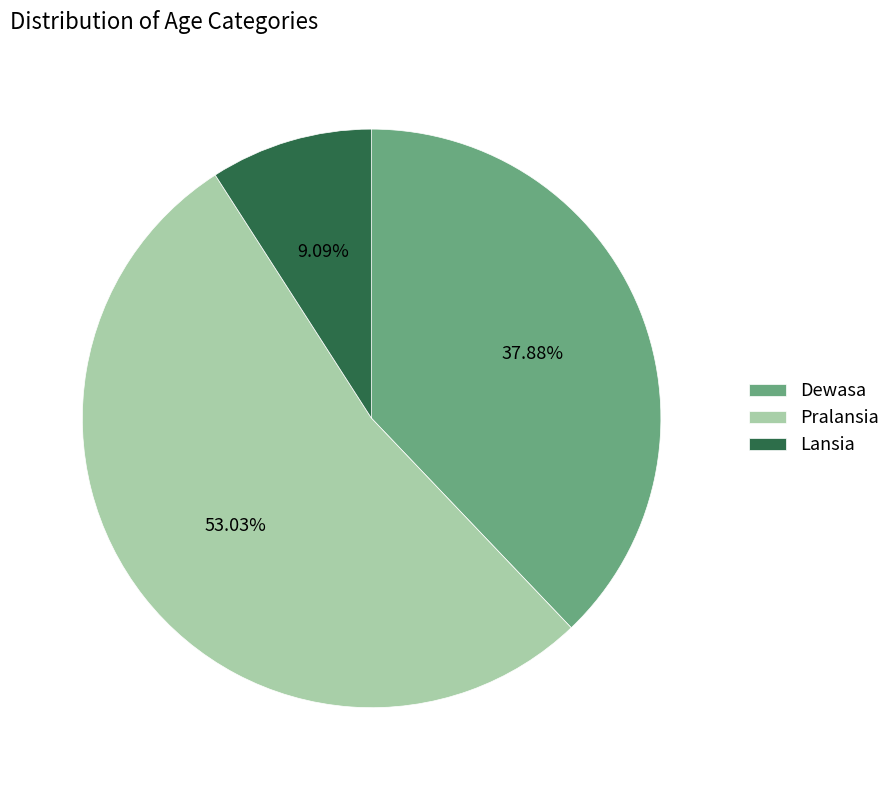

Which category has the smallest portion of the pie?

Lansia